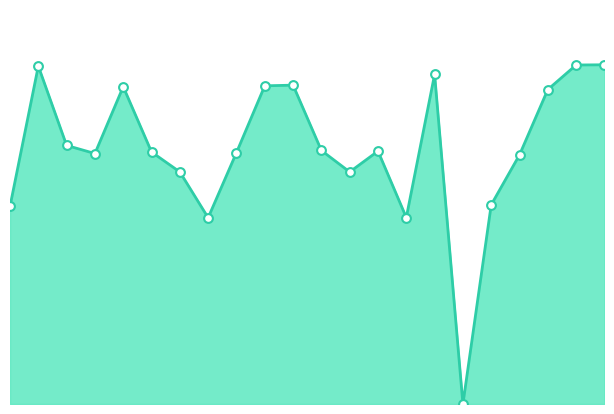

Does the chart have visible grid lines?

No